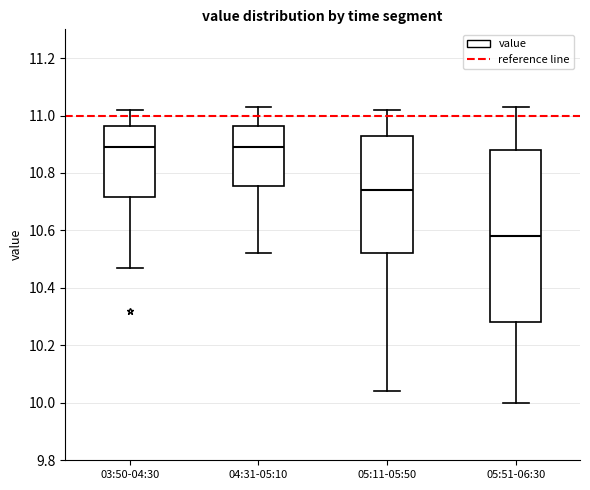

Comparing the boxes themselves (not the whiskers), which one is the tallest?

05:51-06:30